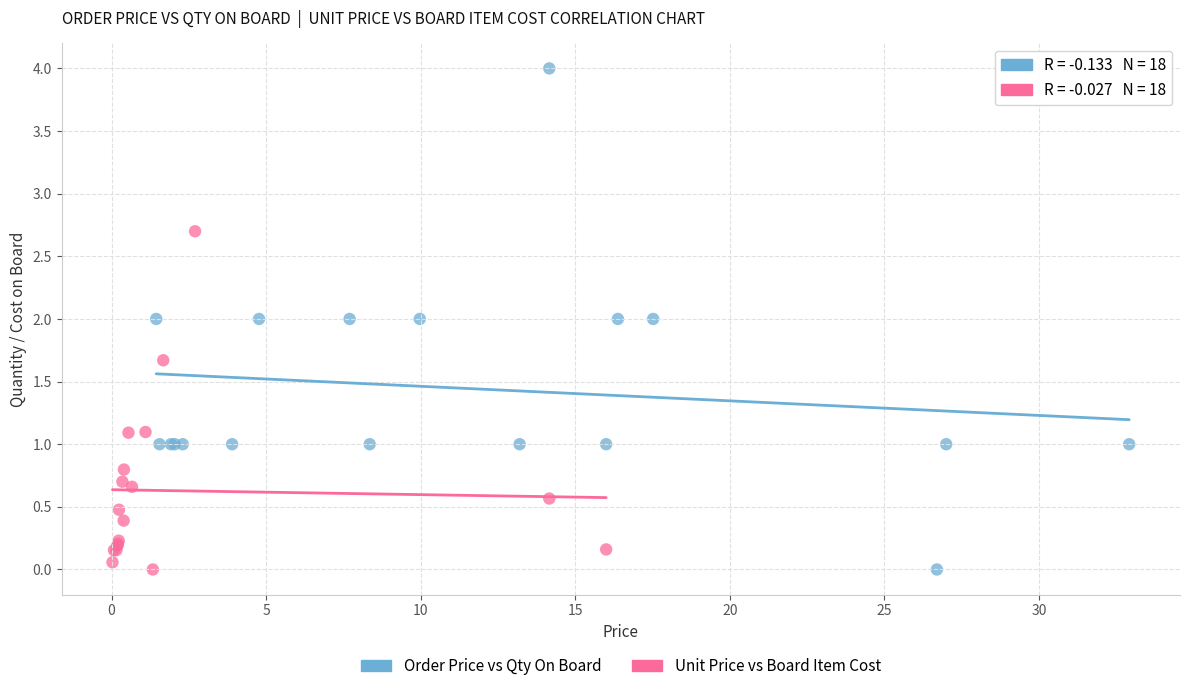

Which series contains the highest Y value?

Order Price vs Qty On Board